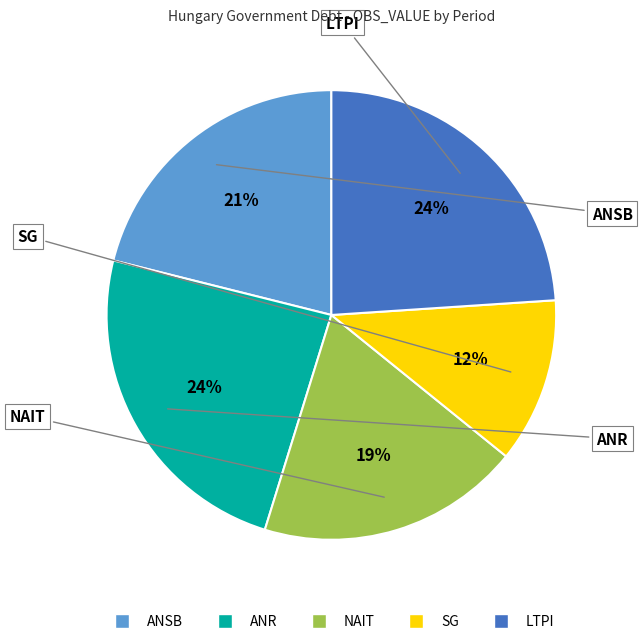

Is there a majority slice in this chart?

No